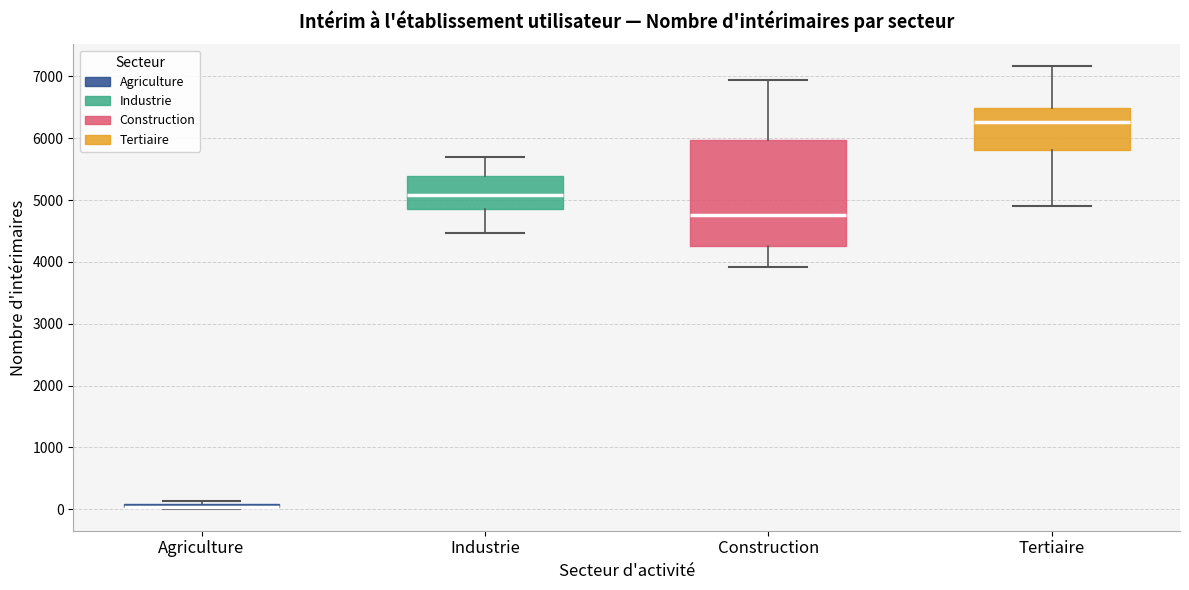

Comparing the boxes themselves (not the whiskers), which one is the tallest?

Construction